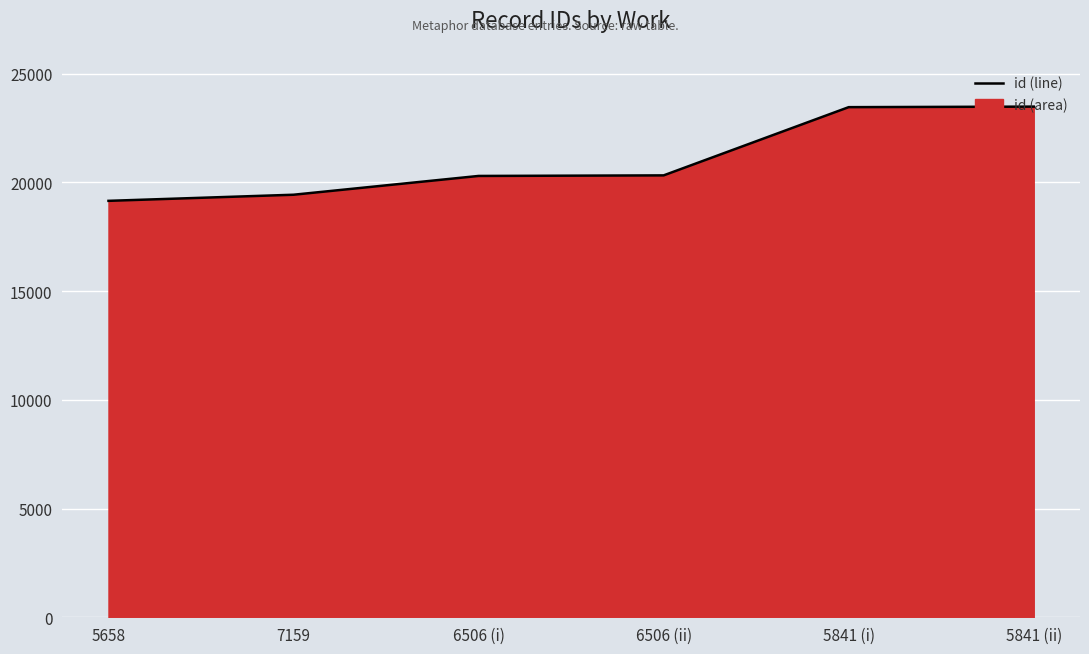

Which label corresponds to the smallest value in the chart?

5658